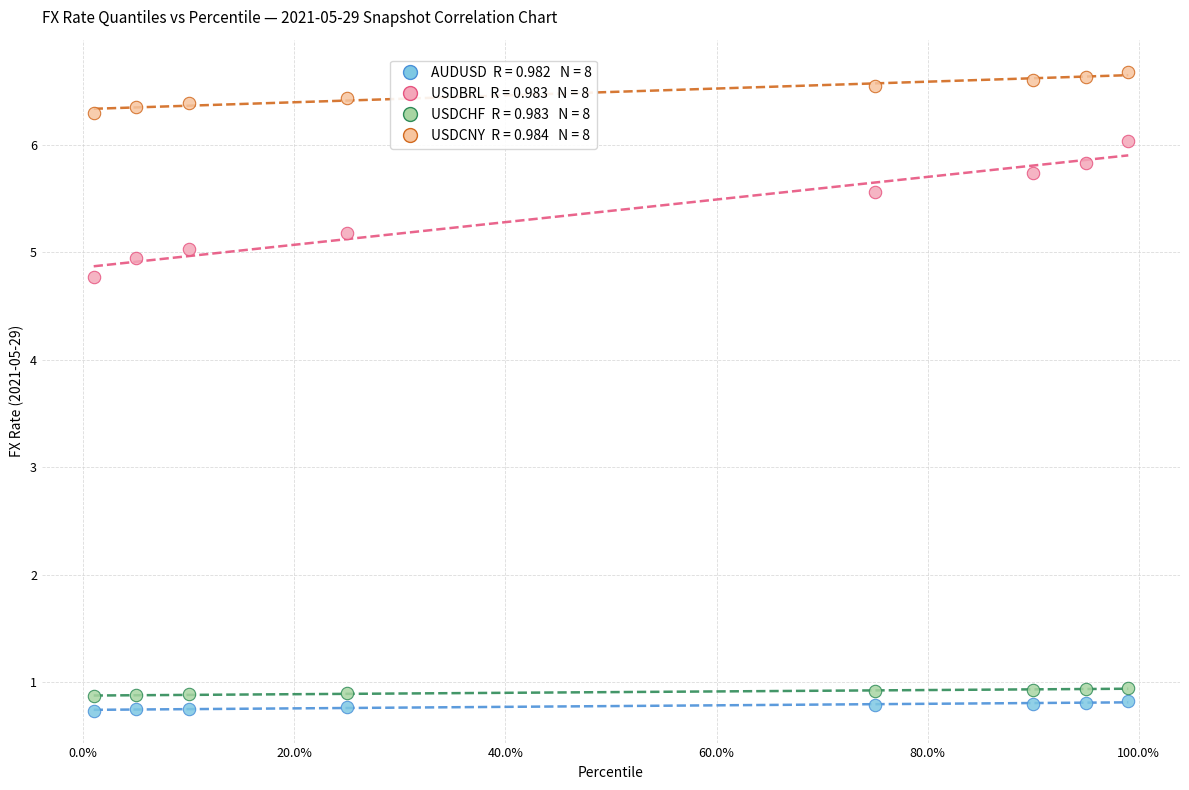

Across all data points, what is the range of X values (max minus min)?

1.0